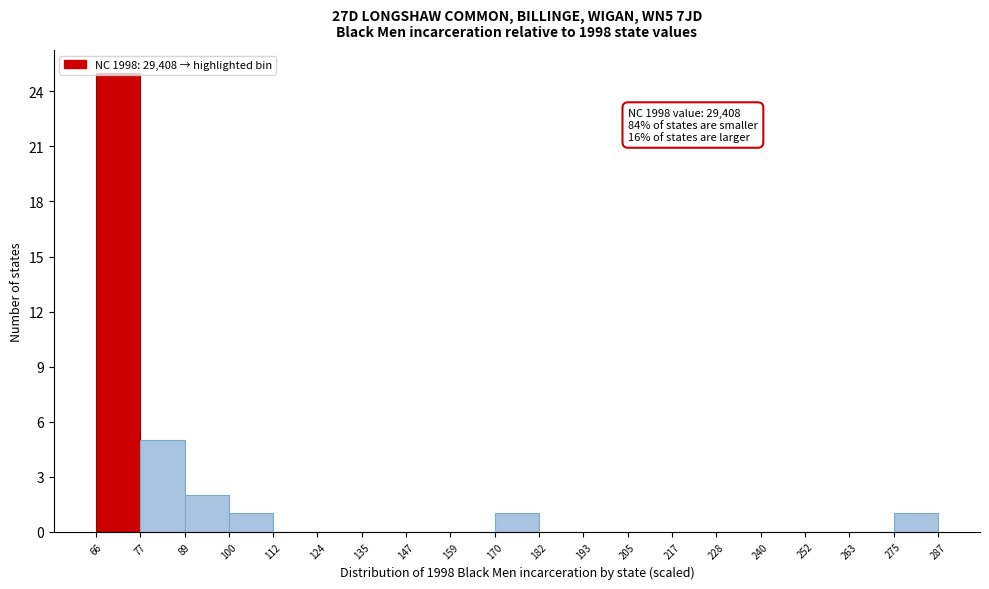

Over which range of the x-axis is the bar tallest?

66 to 77